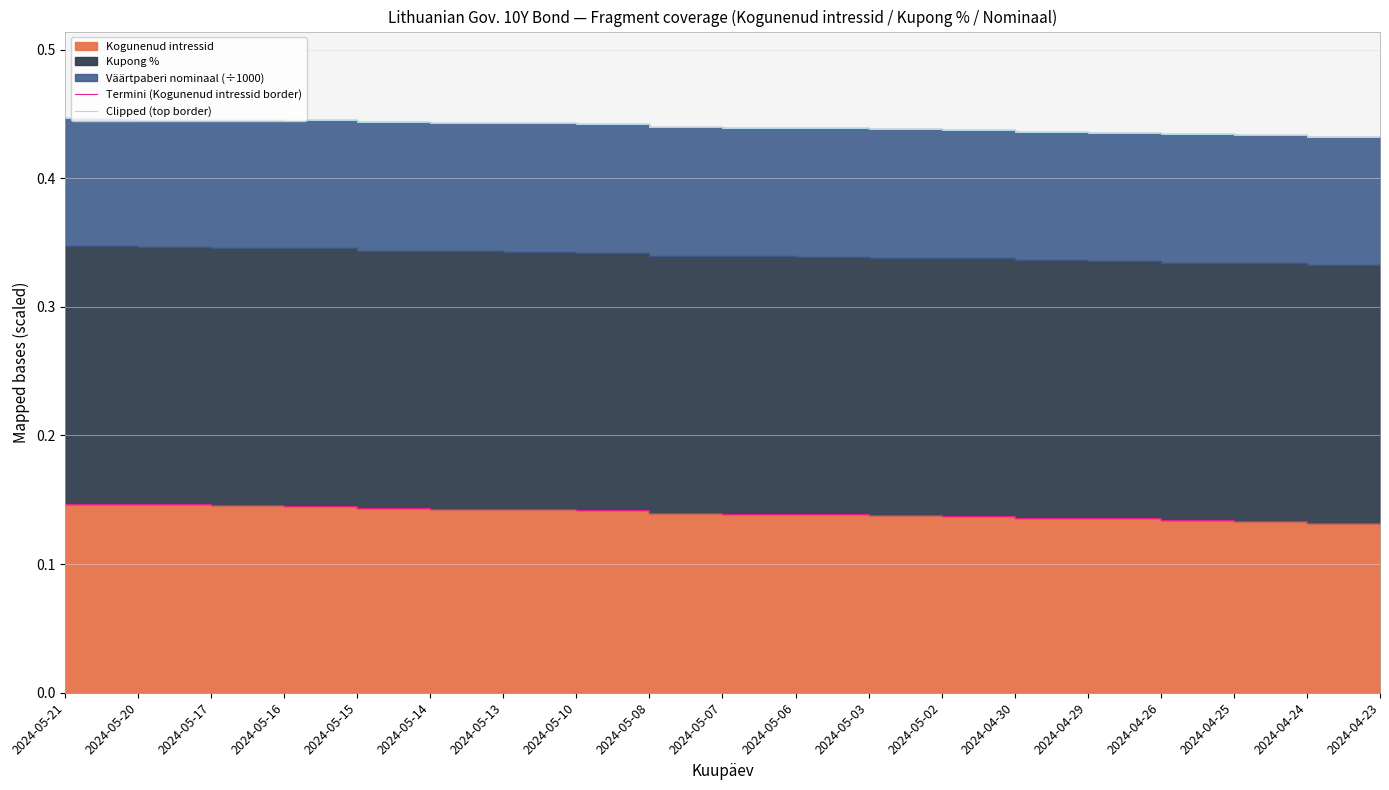

What is the maximum value shown in the chart?

0.4